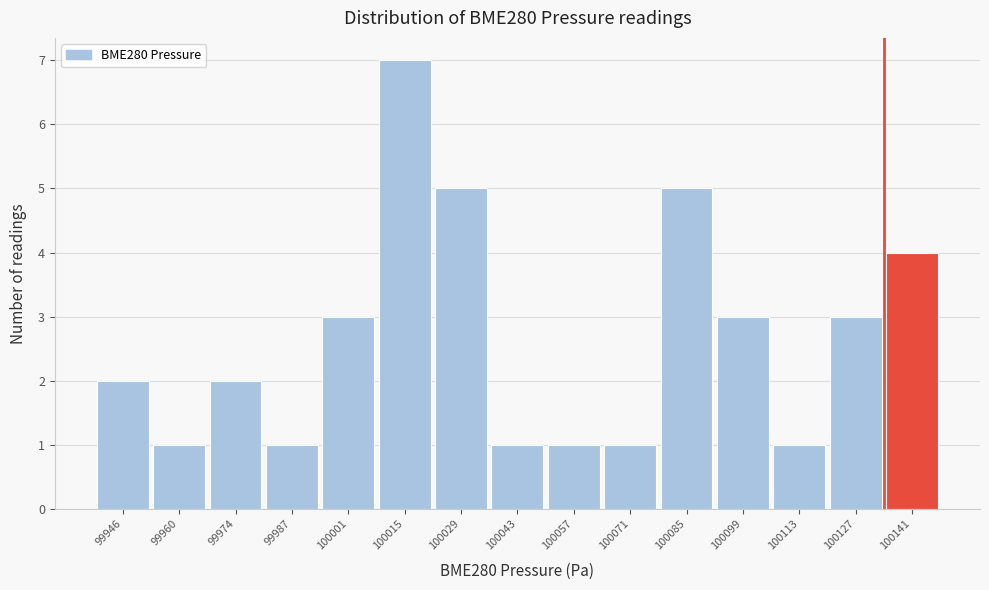

Reading right to left, what are all the values shown in this chart?

100141=4	100127=3	100113=1	100099=3	100085=5	100071=1	100057=1	100043=1	100029=5	100015=7	100001=3	99987=1	99974=2	99960=1	99946=2